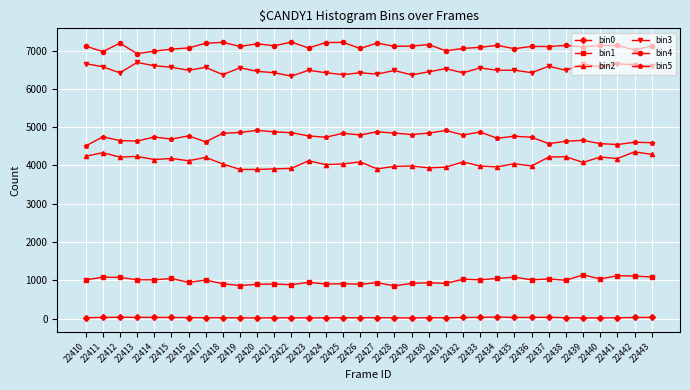

What is the greatest value displayed?

7220